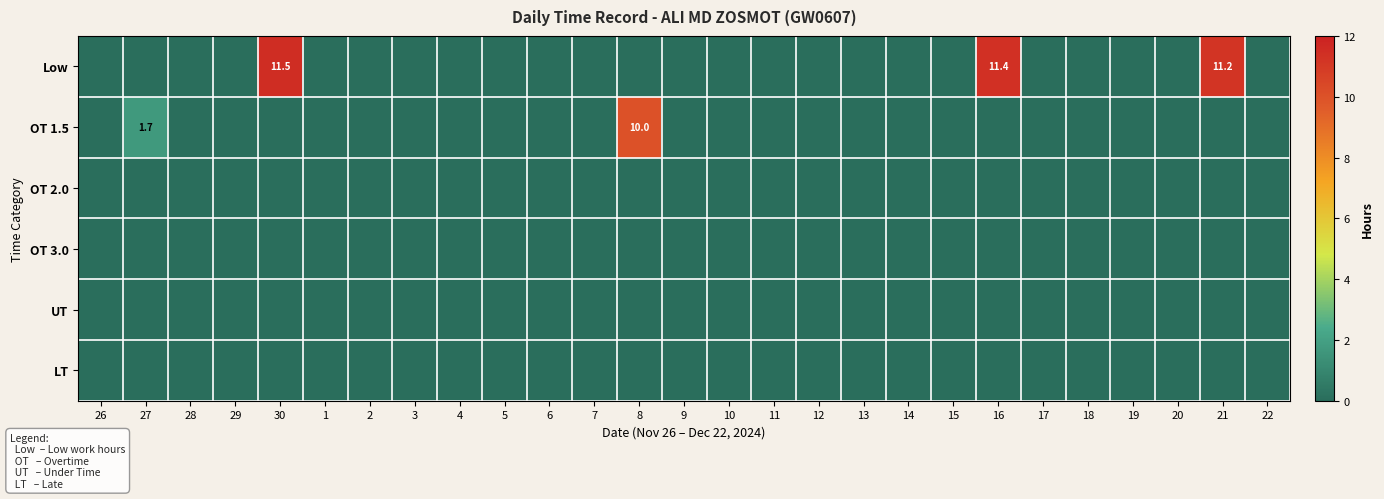

True or false: OT 1.5 has a value of 3.6 at 8.

False